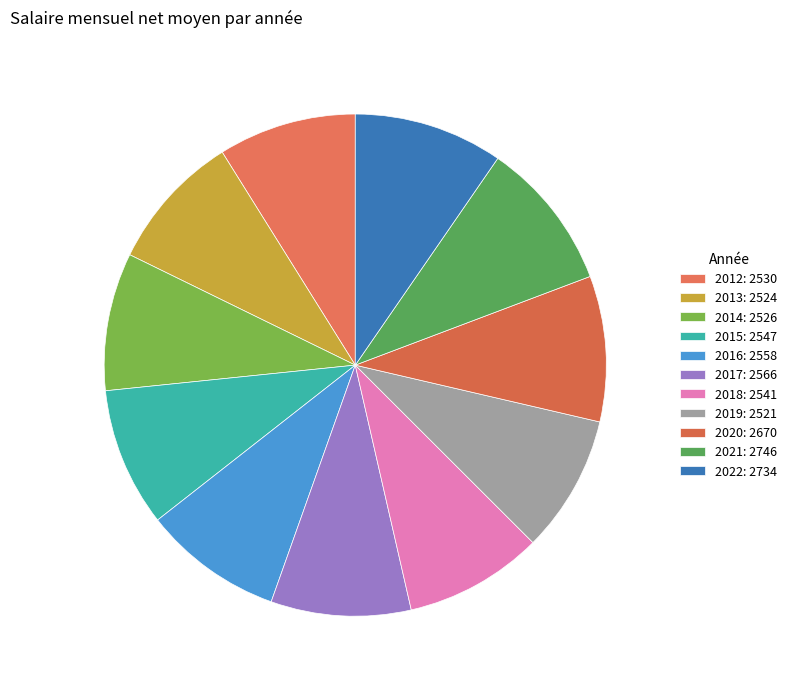

True or false: 2014 accounts for 9% of the total.

True